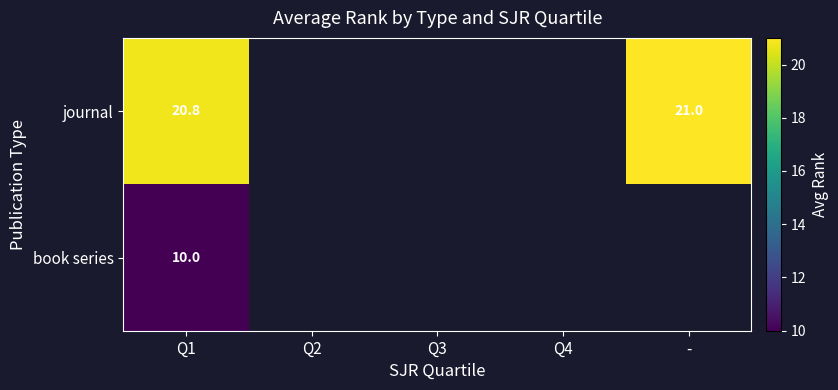

Rank the series at Q1 from highest to lowest value.

journal, book series